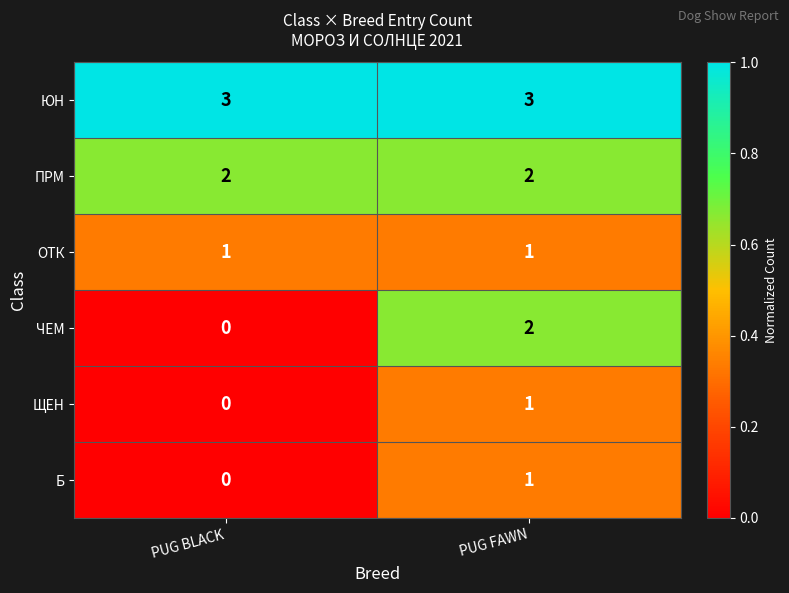

Reading left to right, transcribe all the data shown in this chart.

ЮН: PUG BLACK=3	PUG FAWN=3
ПРМ: PUG BLACK=2	PUG FAWN=2
ОТК: PUG BLACK=1	PUG FAWN=1
ЧЕМ: PUG BLACK=0	PUG FAWN=2
ЩЕН: PUG BLACK=0	PUG FAWN=1
Б: PUG BLACK=0	PUG FAWN=1